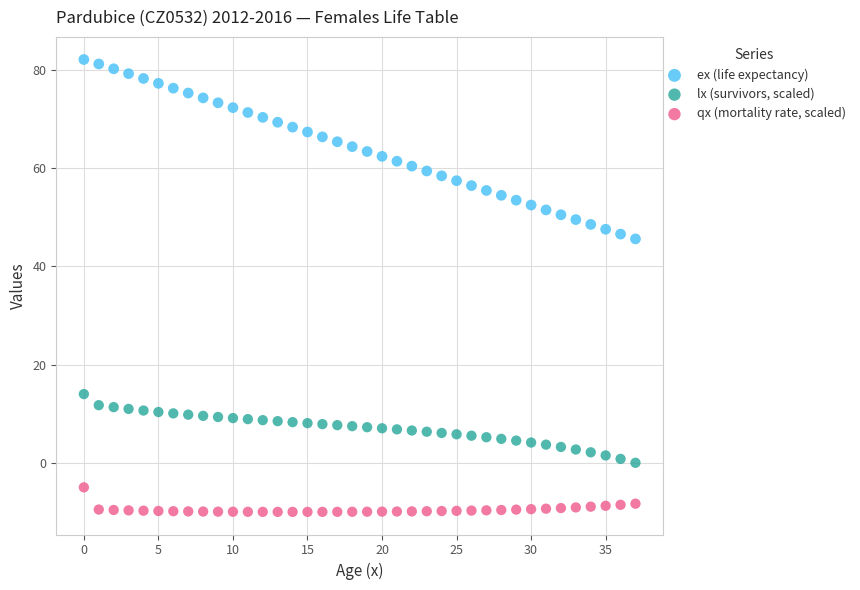

Which series reaches the maximum Y coordinate?

ex (life expectancy)